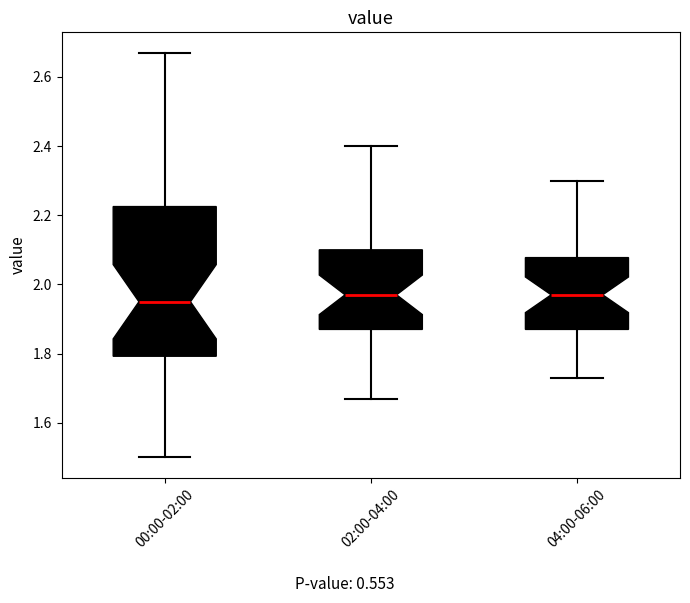

Which box's median line is the lowest?

00:00-02:00